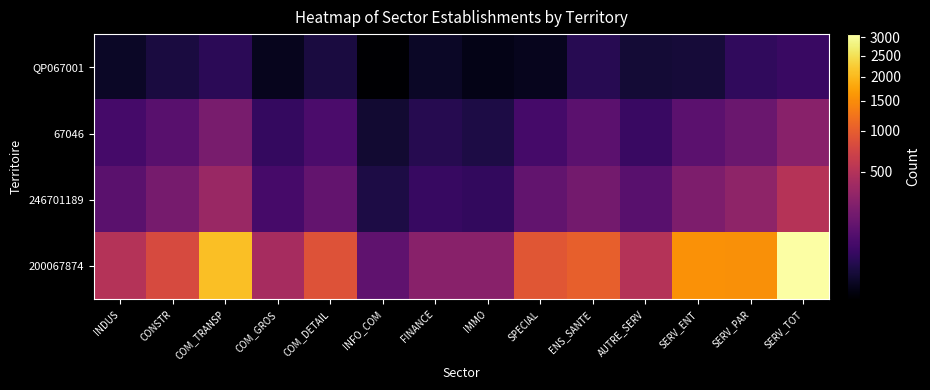

What is the smallest value displayed?

1